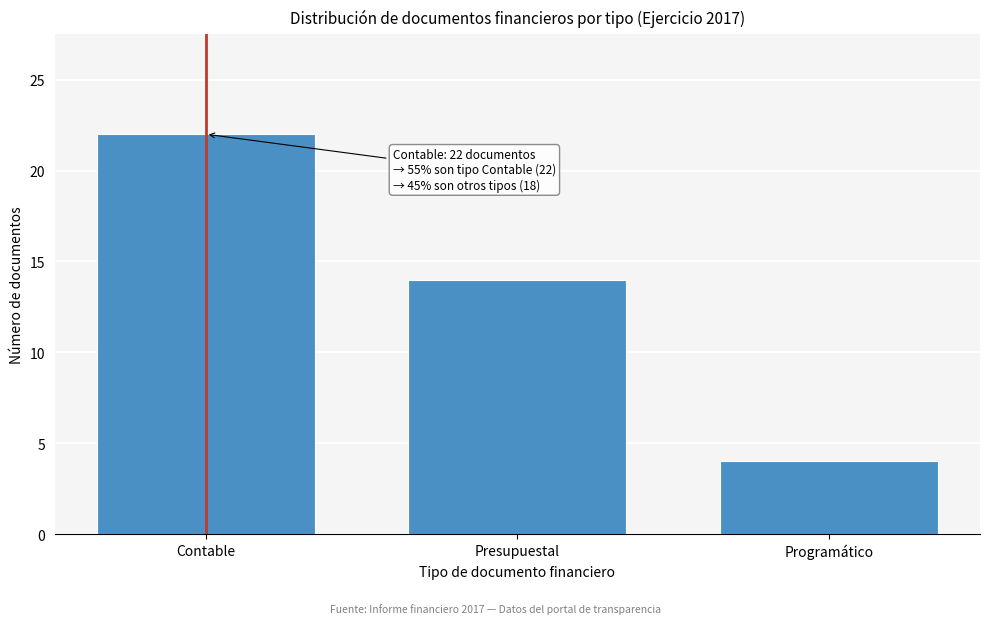

Reading right to left, what are all the values shown in this chart?

Programático=4	Presupuestal=14	Contable=22